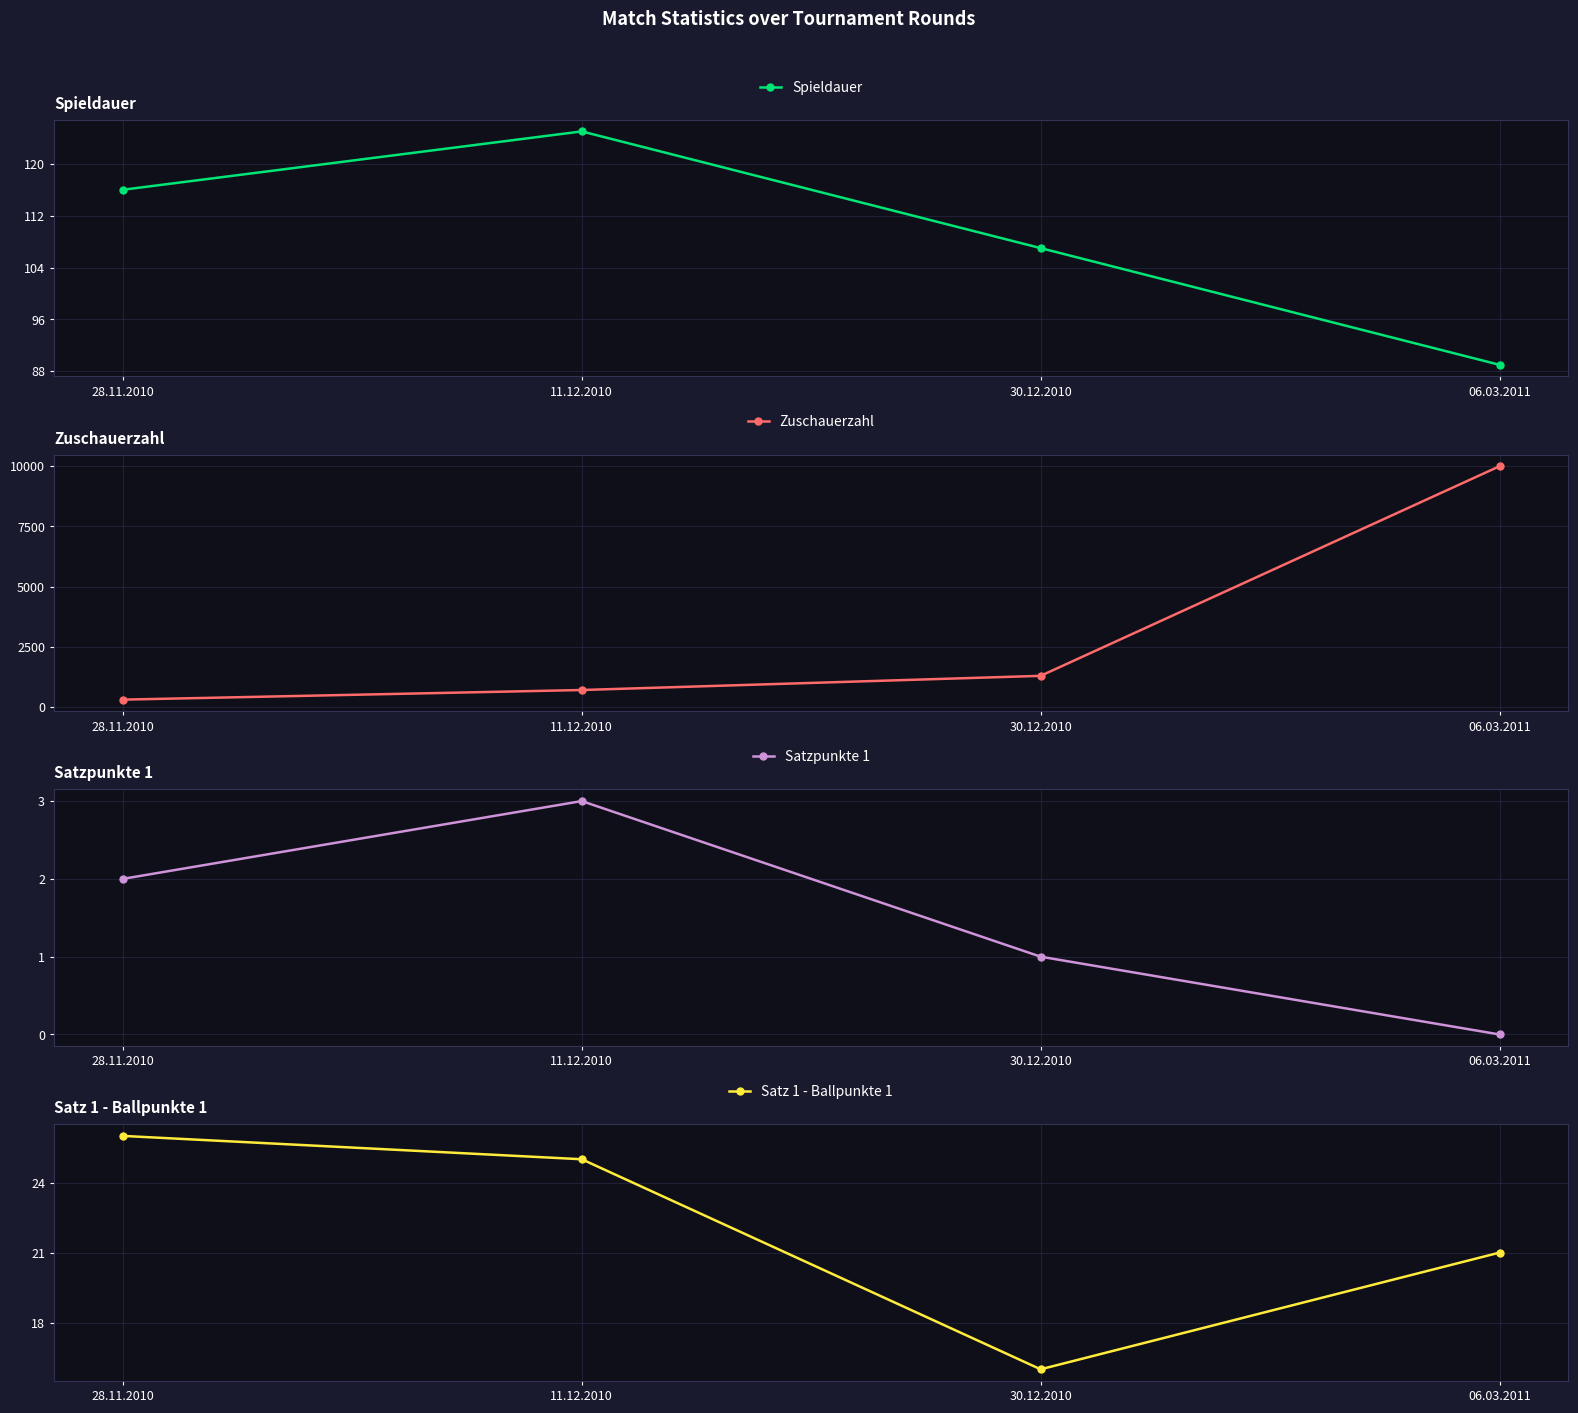

What is the sum of all Spieldauer values?

437